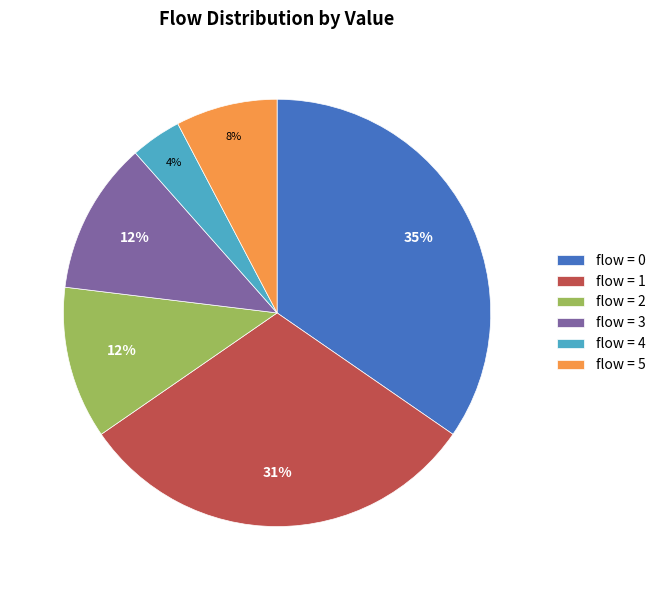

Is the sum of flow = 3 and flow = 1 greater than half?

No